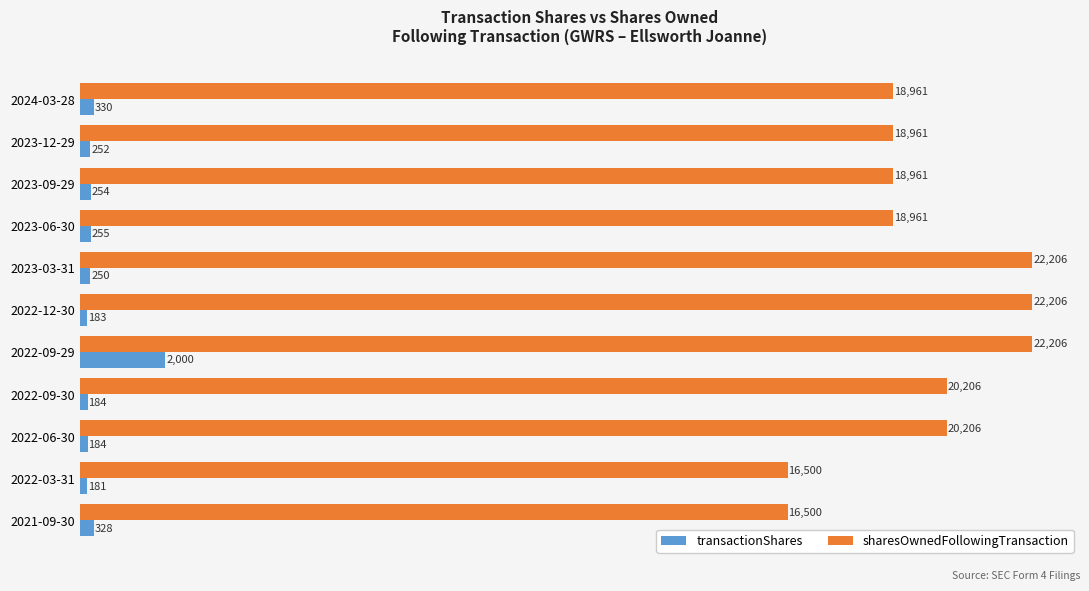

What is the lowest value of the sharesOwnedFollowingTransaction series?

16500